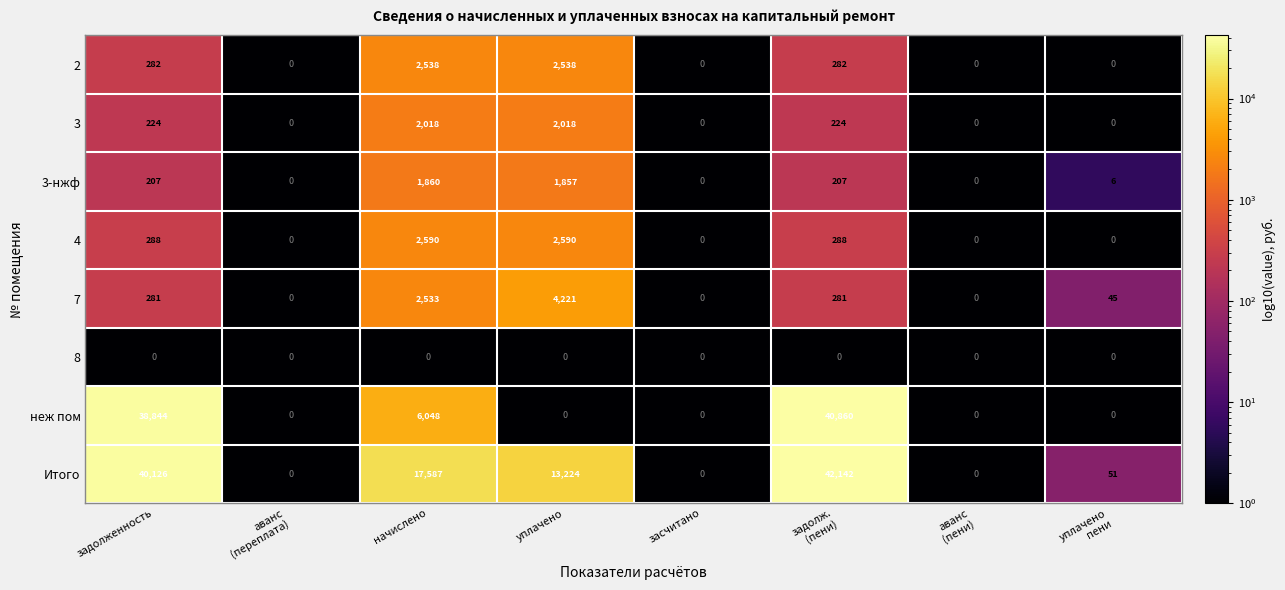

Count the number of categories in the chart.

8